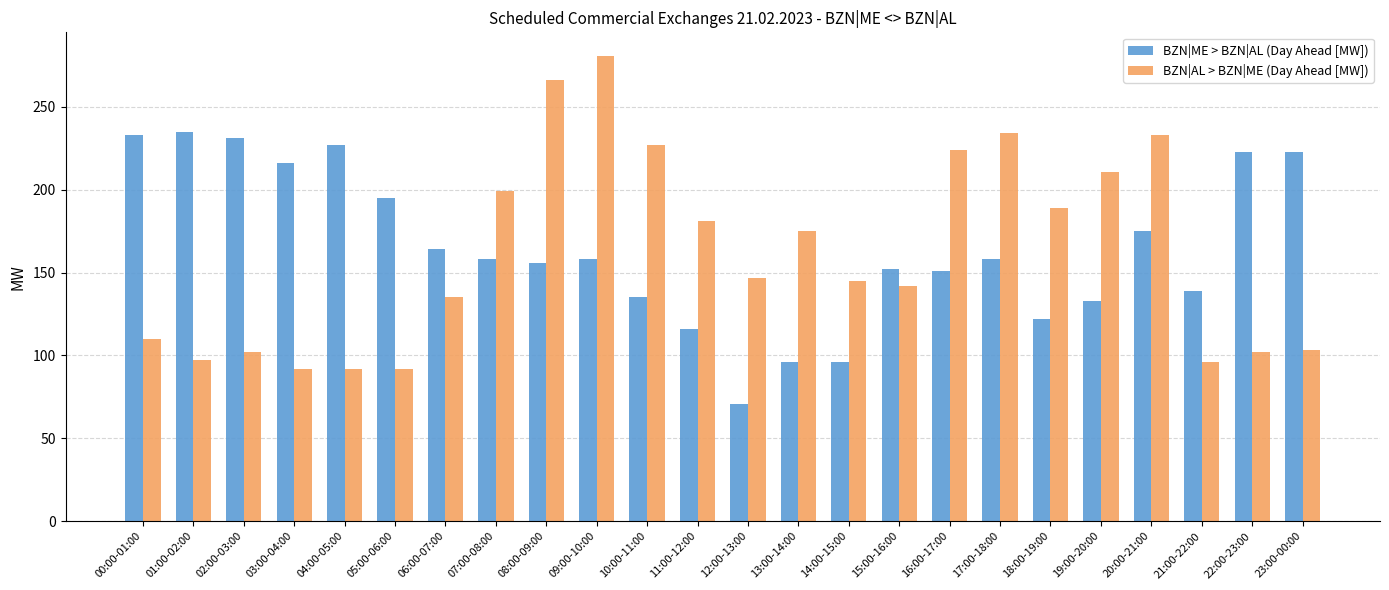

At how many categories does at least one series exceed 128?

24